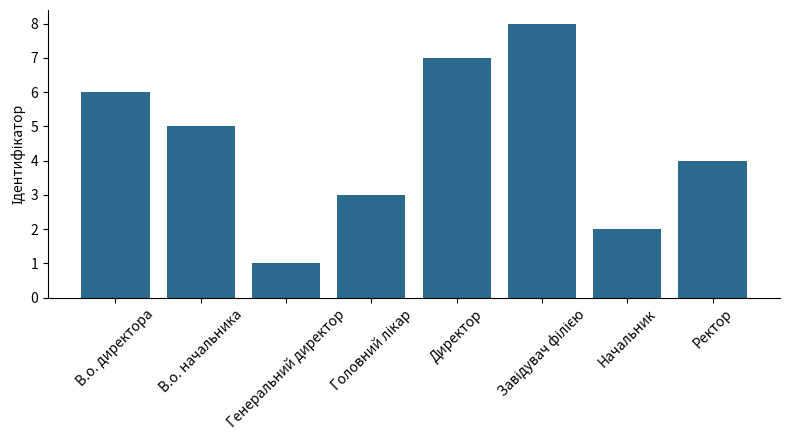

What is the label of the 2nd bar from the right?

Начальник